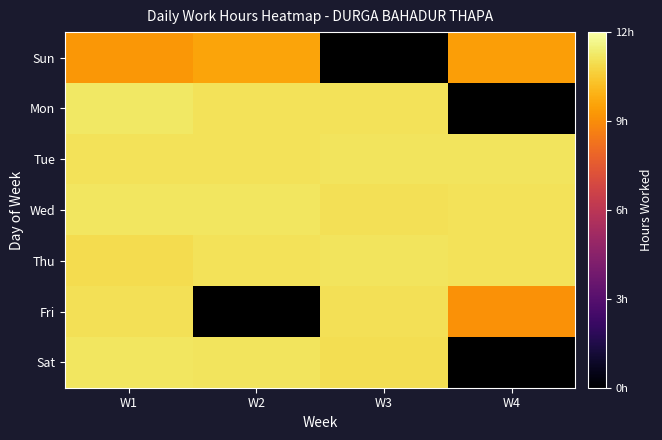

What is the spread (max minus min) of values at W1?

2.0